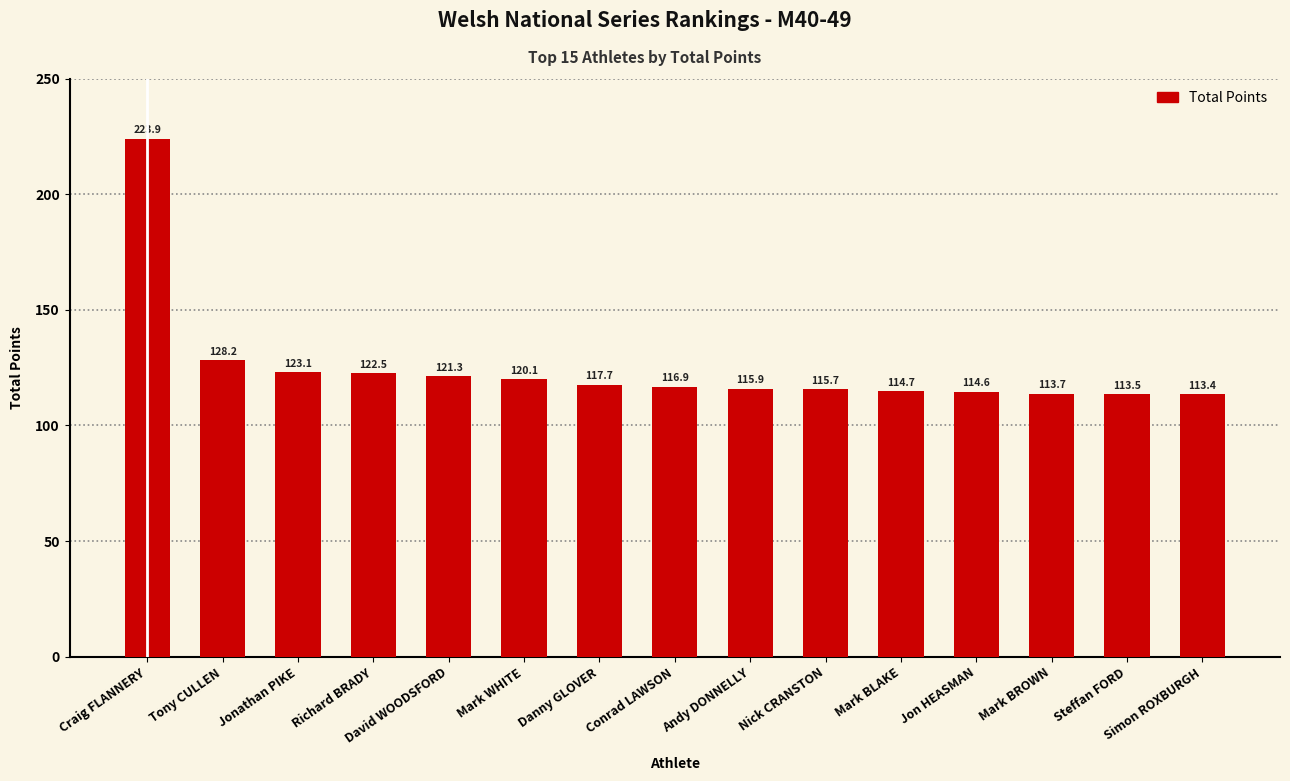

How many data points does each series have?

15